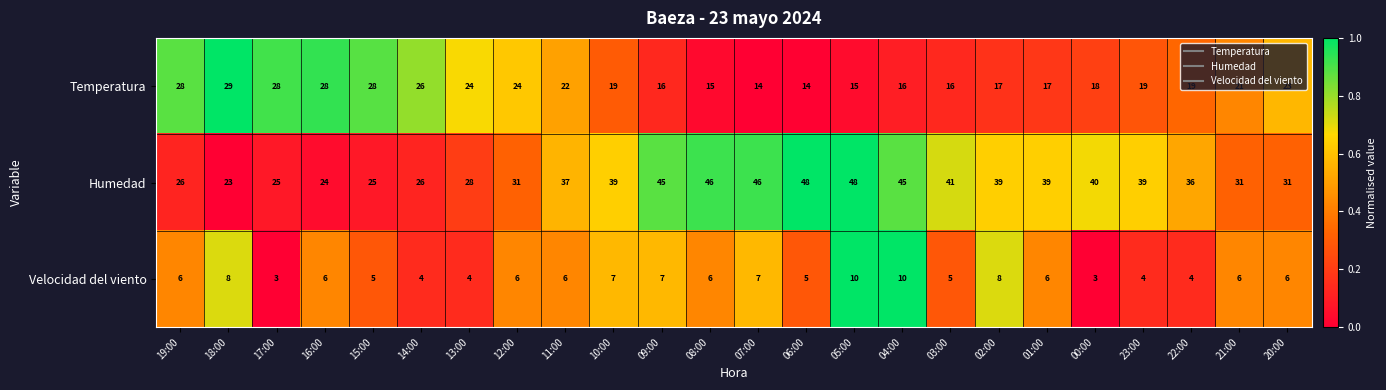

At which category is the sum across all series the highest?

05:00